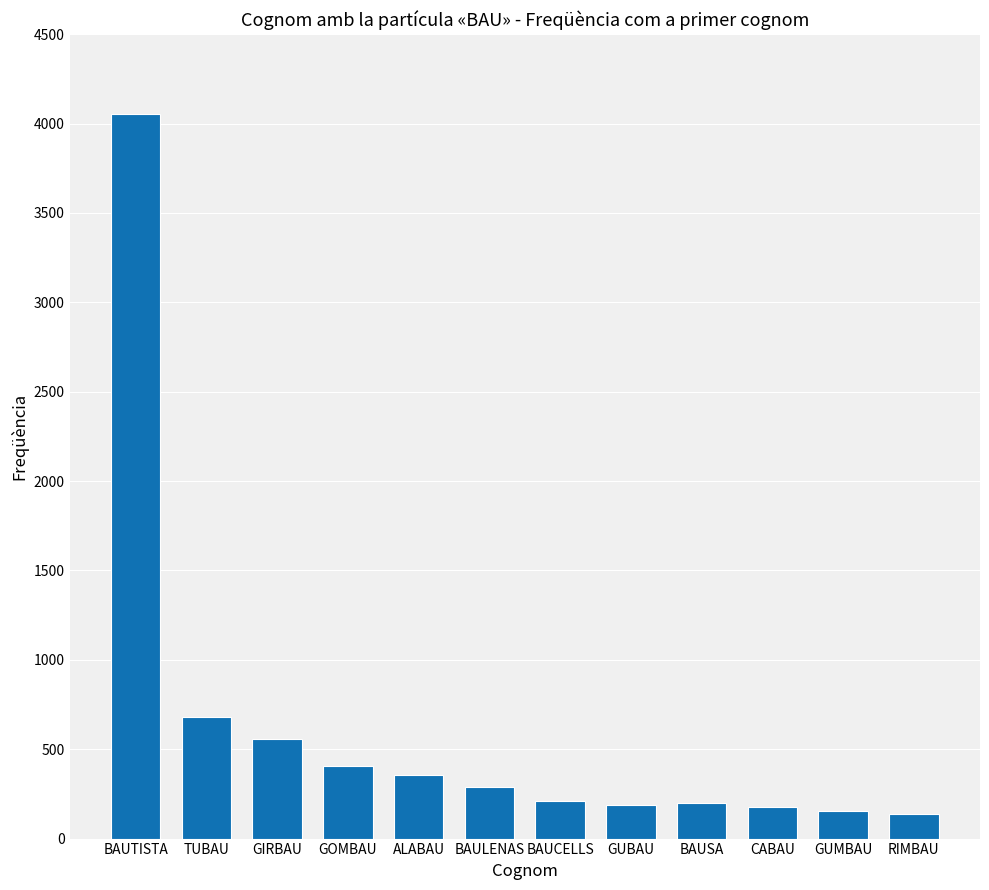

What value does the data have at BAUTISTA, to the nearest 50?

4050